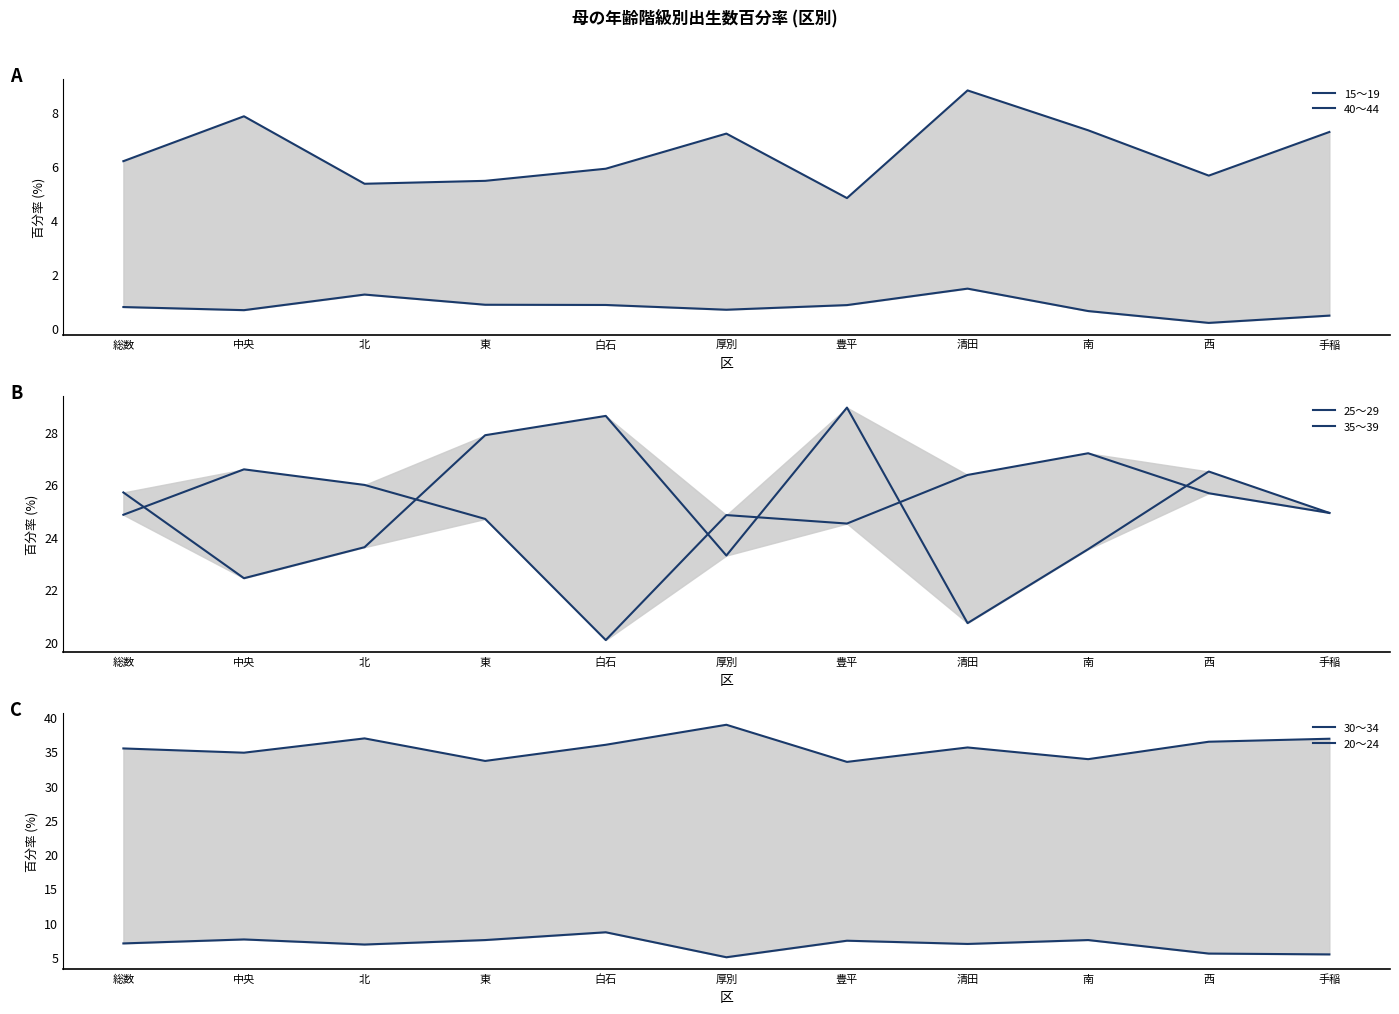

Where is 35～39 nearest to the value 23?

豊平